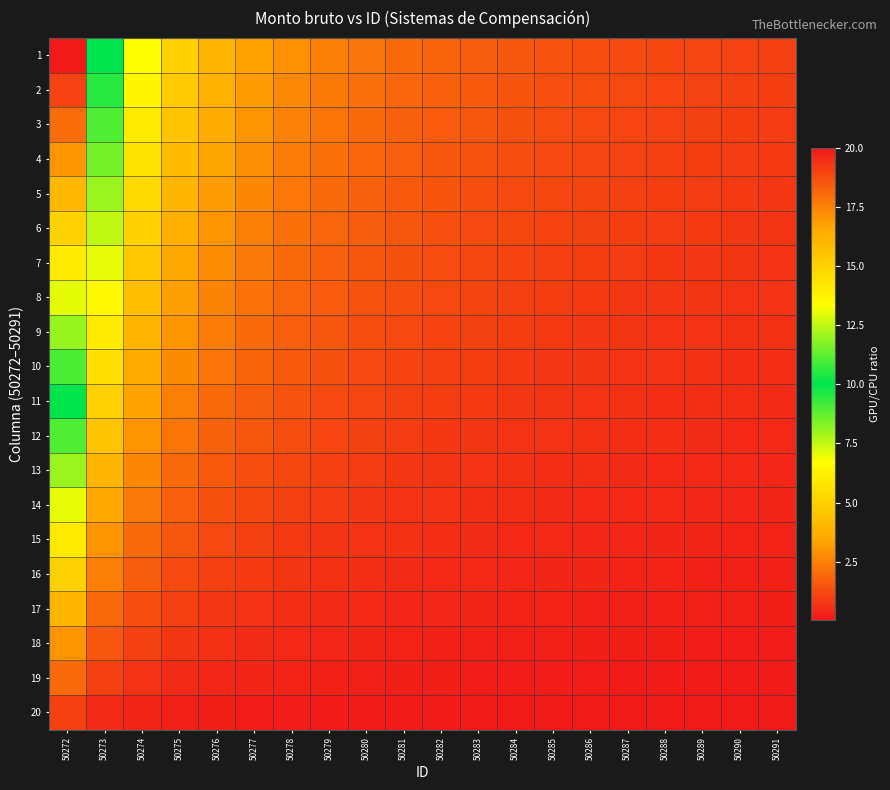

Between 50289 and 50273, which is larger?

50273